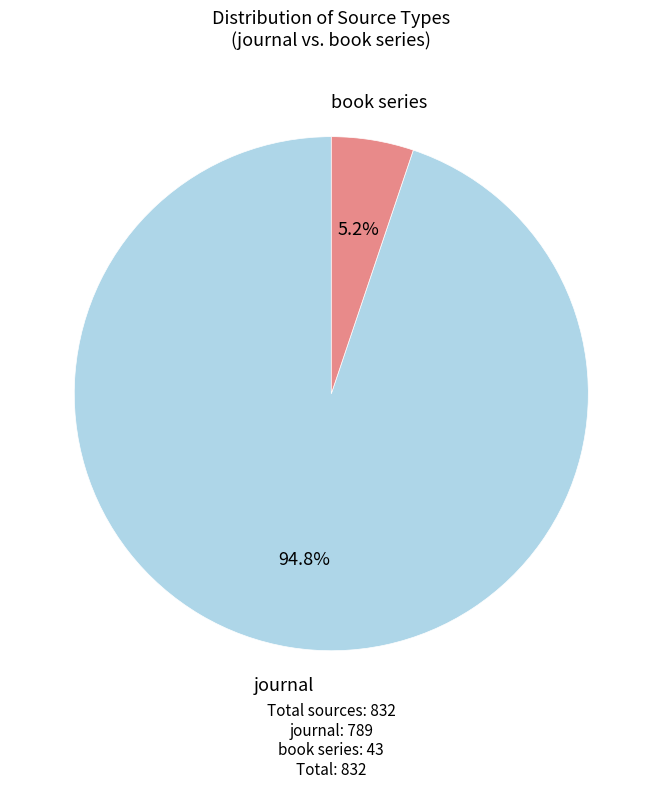

Between journal and book series, which is larger?

journal